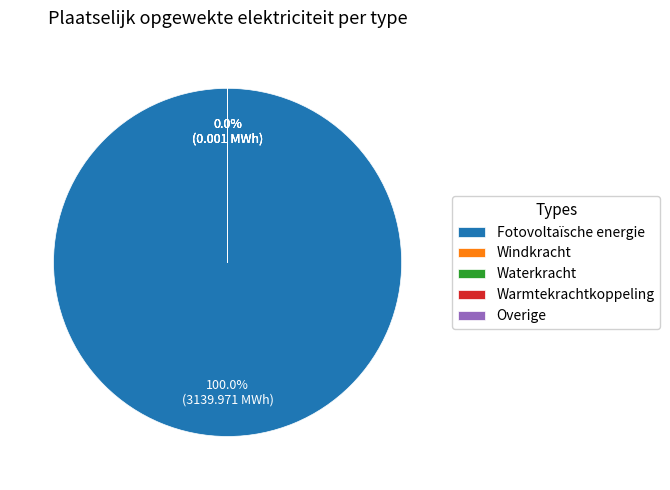

To the nearest percent, what is the combined percentage of Fotovoltaïsche energie and Warmtekrachtkoppeling?

100%